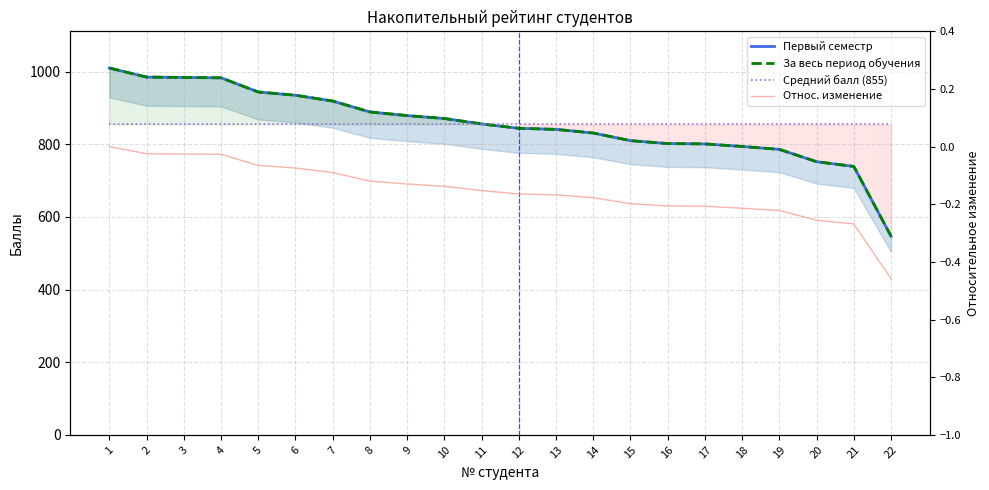

Between 4 and 16, which is larger?

4